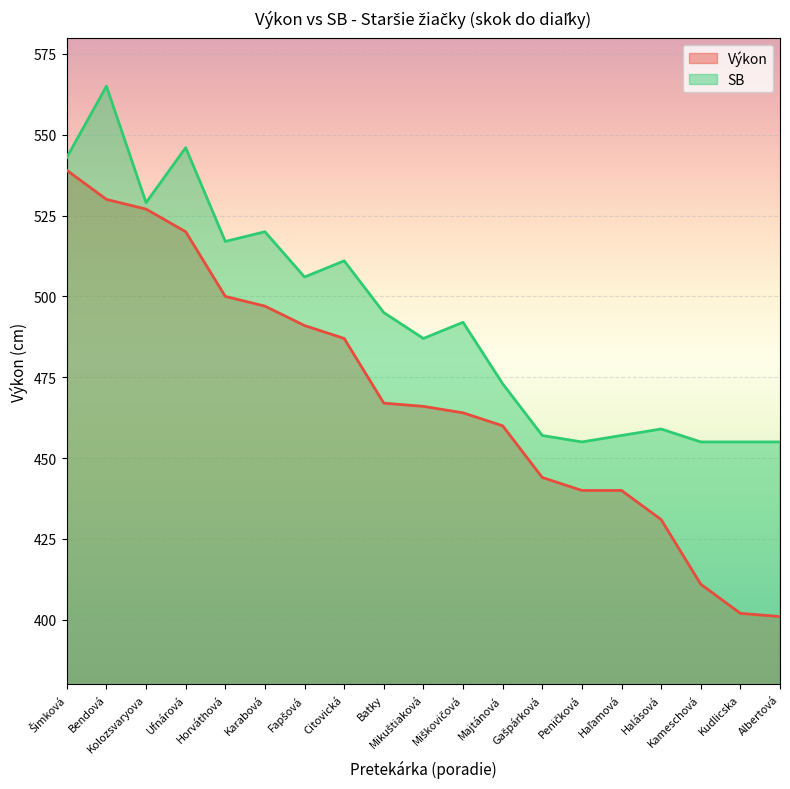

The SB series shows 459 at Halásová. True or false?

True